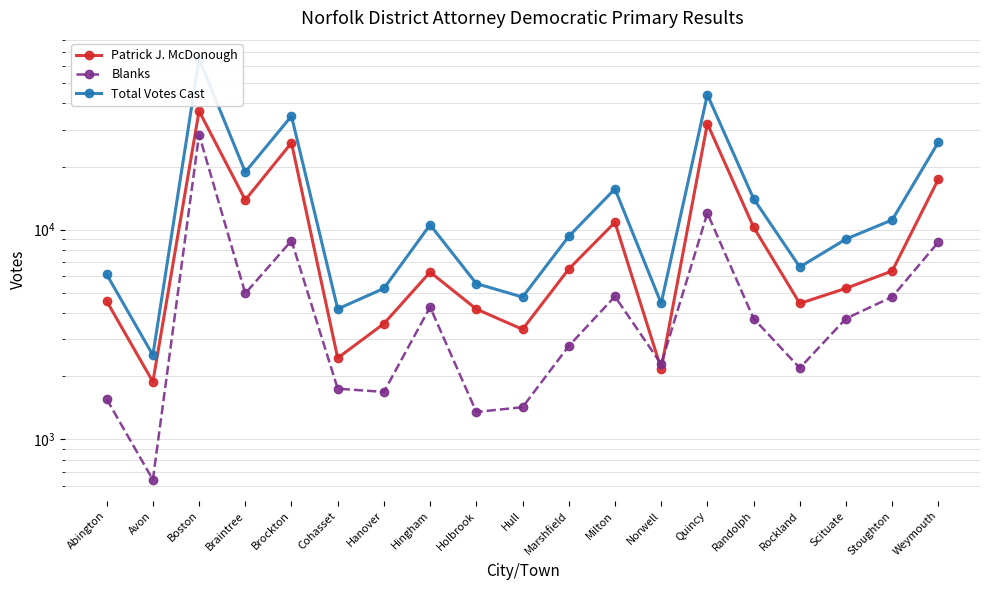

At which label is Total Votes Cast closest to 33861?

Brockton